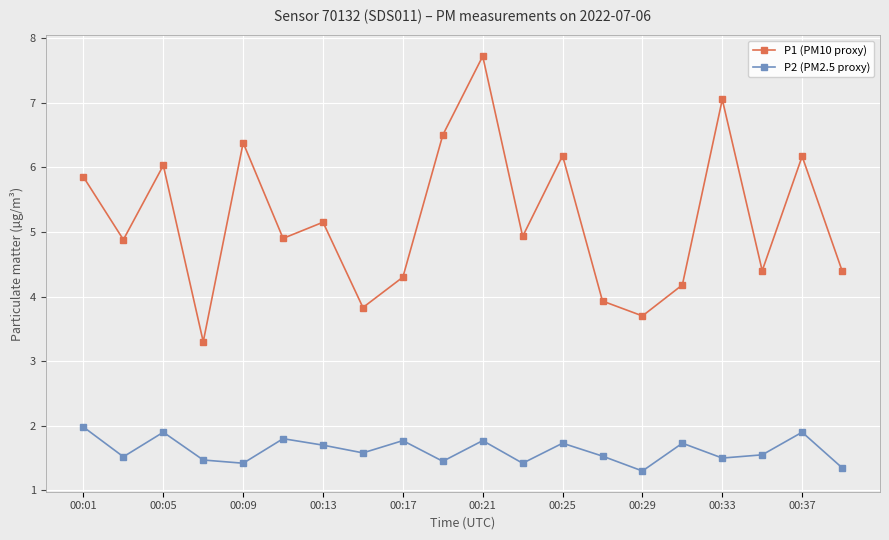

How many interior local peaks does the P1 (PM10 proxy) series have?

7